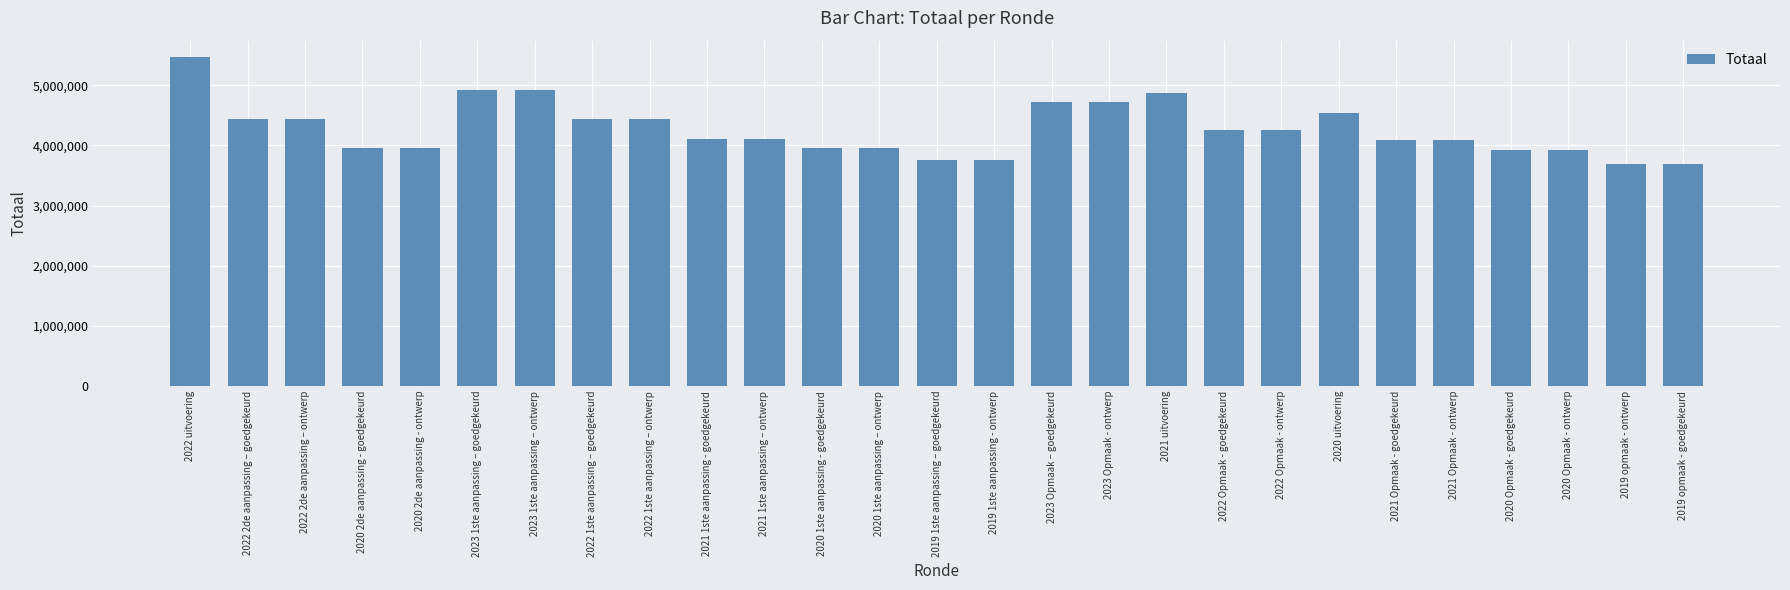

What is the change in value from 2022 2de aanpassing – goedgekeurd to 2020 1ste aanpassing - goedgekeurd?

-482658